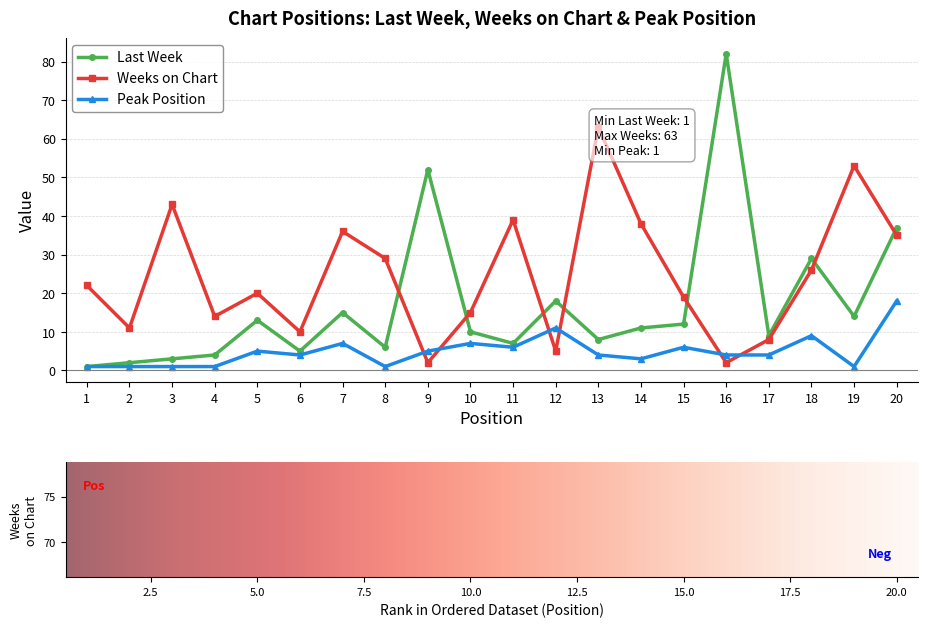

What is the value of the Last Week point at the 4th from the left?

4